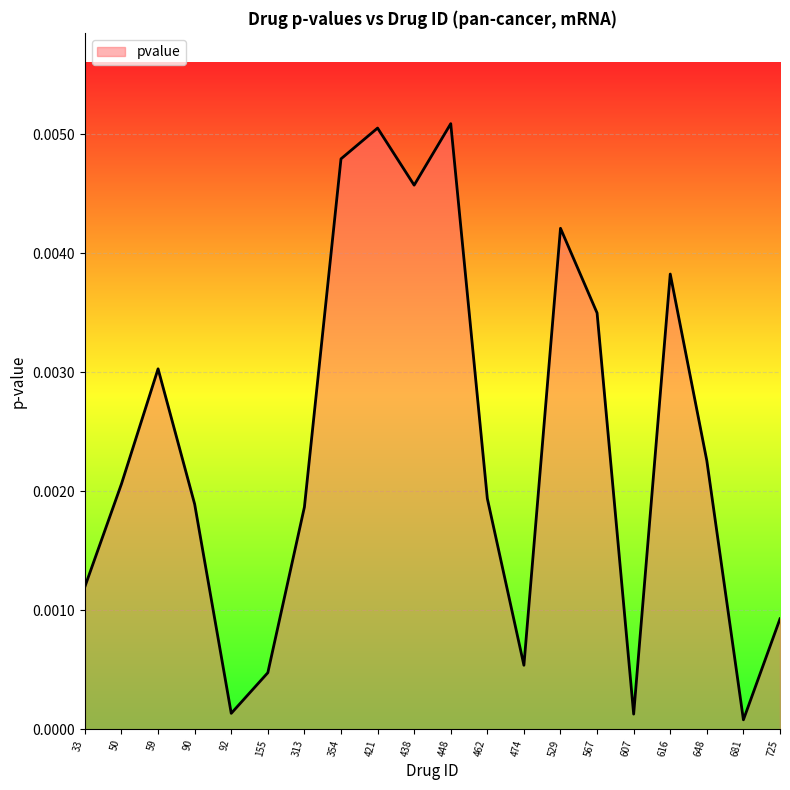

Which has a higher value, 354 or 448?

448